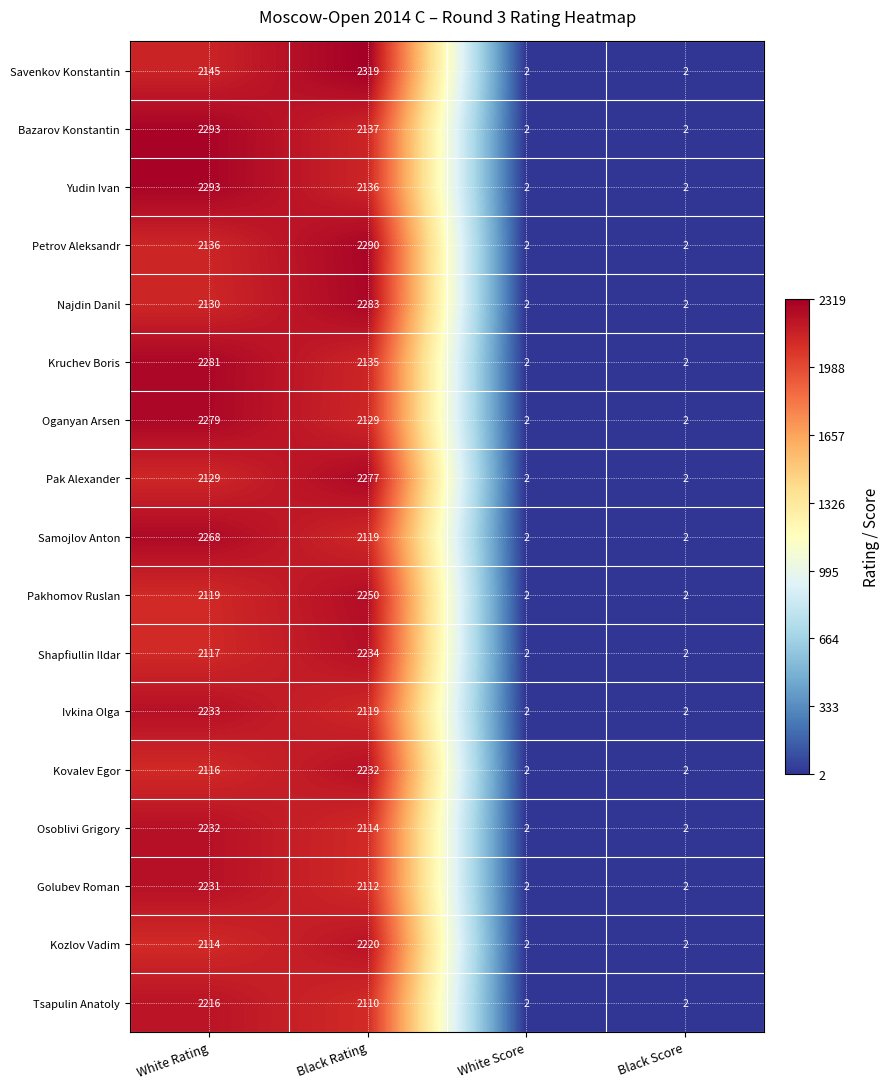

At which label is Yudin Ivan closest to 1147?

Black Rating